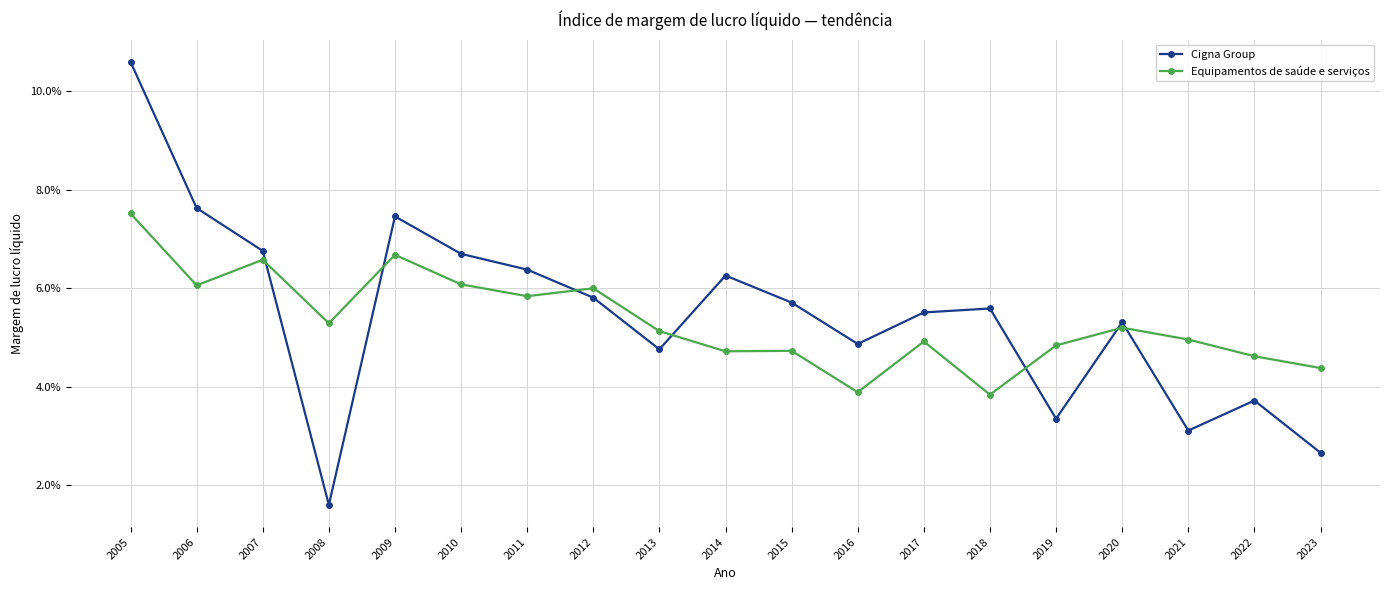

Rank the series by their maximum value, from highest to lowest.

Cigna Group, Equipamentos de saúde e serviços